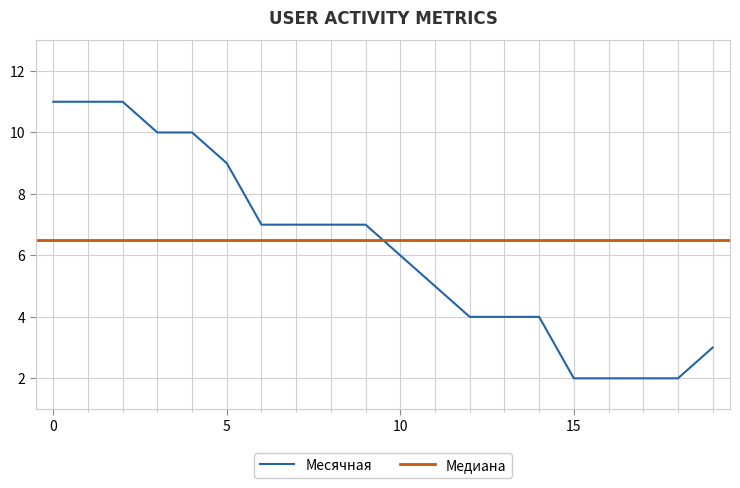

Does the chart display data point markers on the line(s)?

No